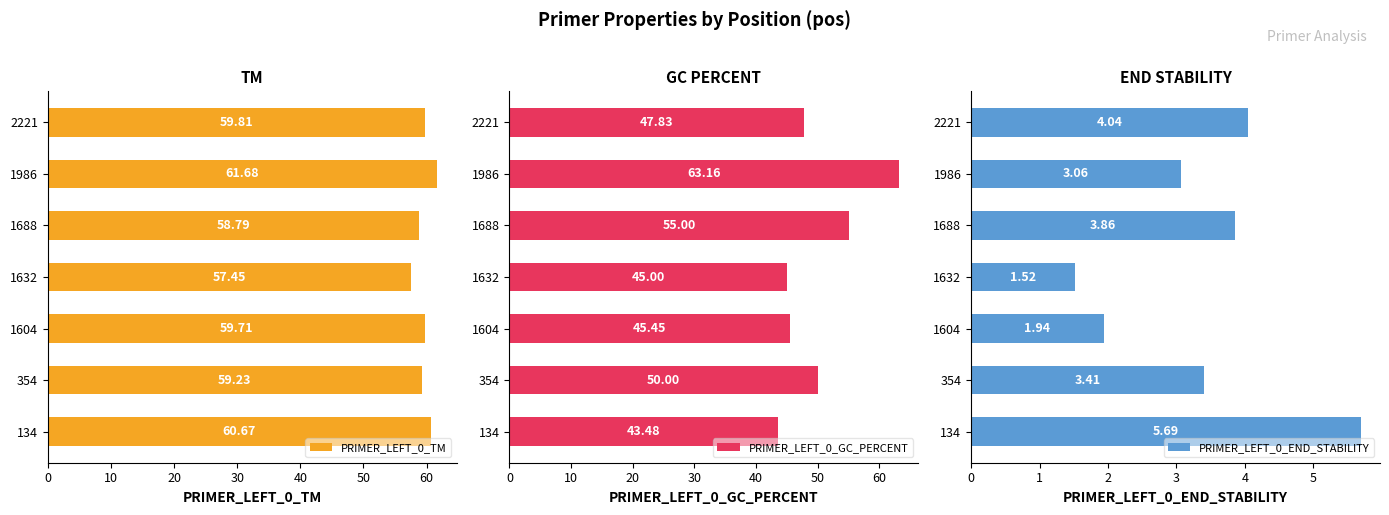

Reading left to right, list all the values displayed in this chart.

PRIMER_LEFT_0_TM: 60.7	59.2	59.7	57.5	58.8	61.7	59.8
PRIMER_LEFT_0_GC_PERCENT: 43.5	50.0	45.5	45.0	55.0	63.2	47.8
PRIMER_LEFT_0_END_STABILITY: 5.7	3.4	1.9	1.5	3.9	3.1	4.0